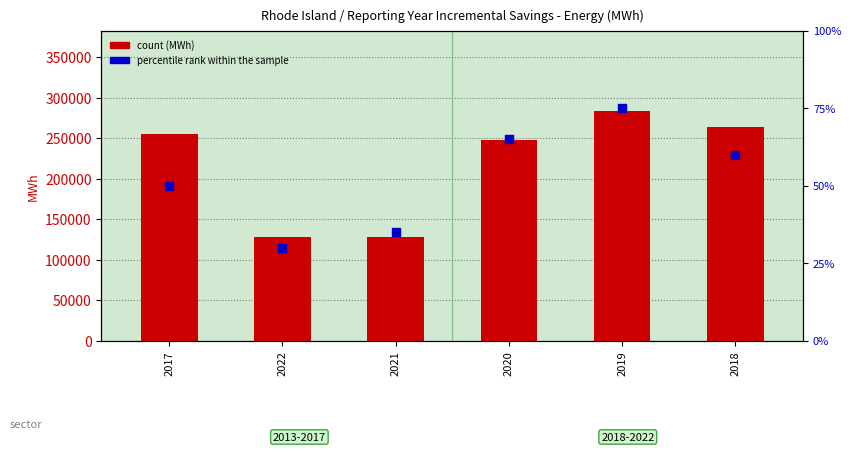

At which category is the sum across all series the highest?

2019